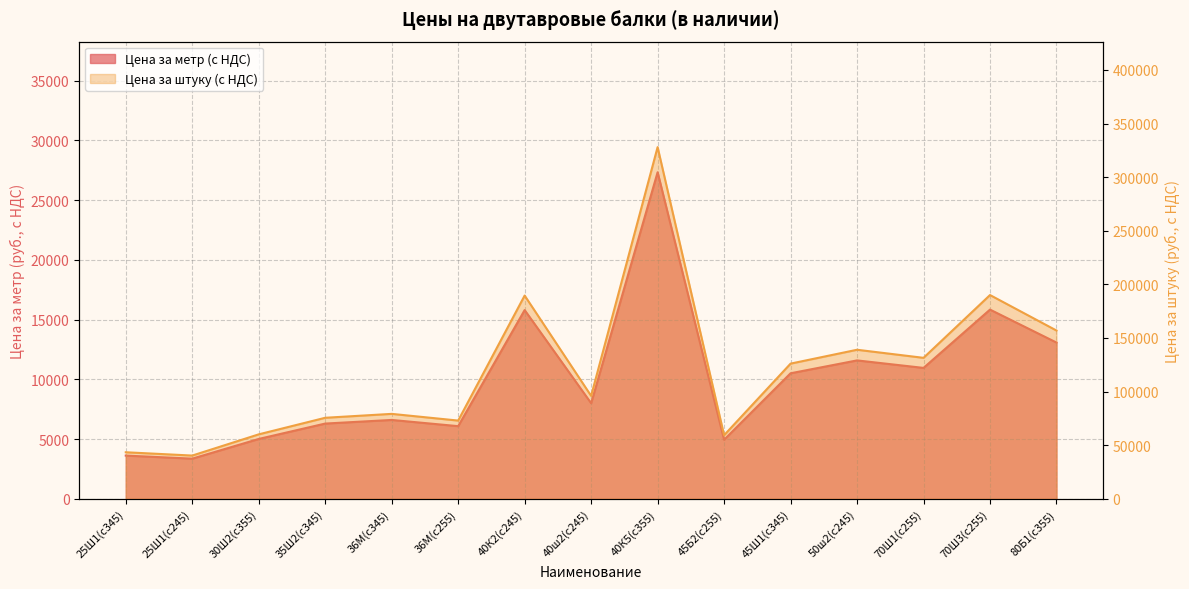

In Цена за штуку (с НДС), how many points are lower than both neighbors (excluding endpoints)?

5